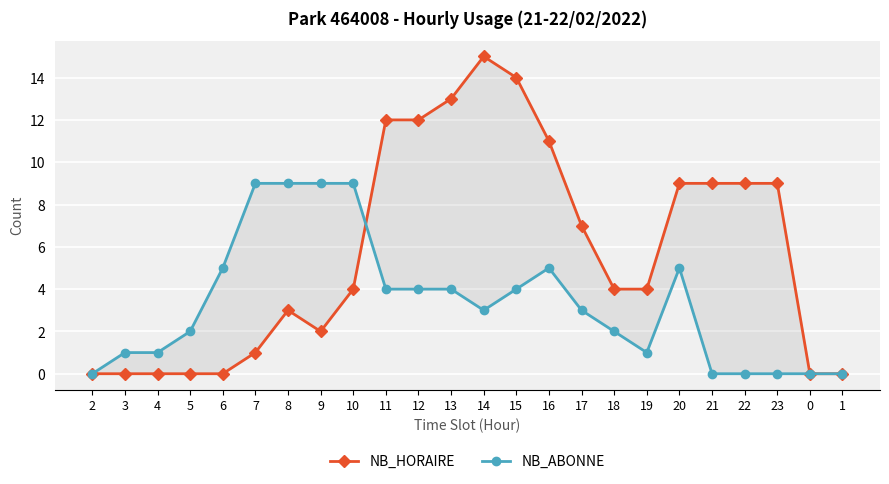

Reading left to right, what are all the values shown in this chart?

NB_HORAIRE: 2=0	3=0	4=0	5=0	6=0	7=1	8=3	9=2	10=4	11=12	12=12	13=13	14=15	15=14	16=11	17=7	18=4	19=4	20=9	21=9	22=9	23=9	0=0	1=0
NB_ABONNE: 2=0	3=1	4=1	5=2	6=5	7=9	8=9	9=9	10=9	11=4	12=4	13=4	14=3	15=4	16=5	17=3	18=2	19=1	20=5	21=0	22=0	23=0	0=0	1=0